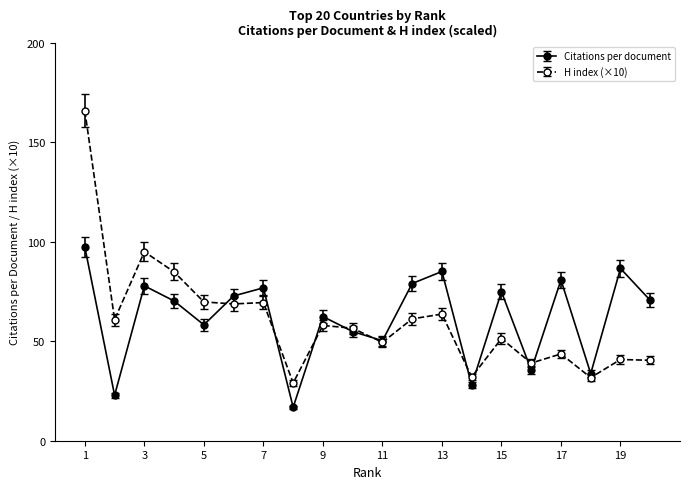

List the series in order of their peak value, highest first.

H index (×10), Citations per document